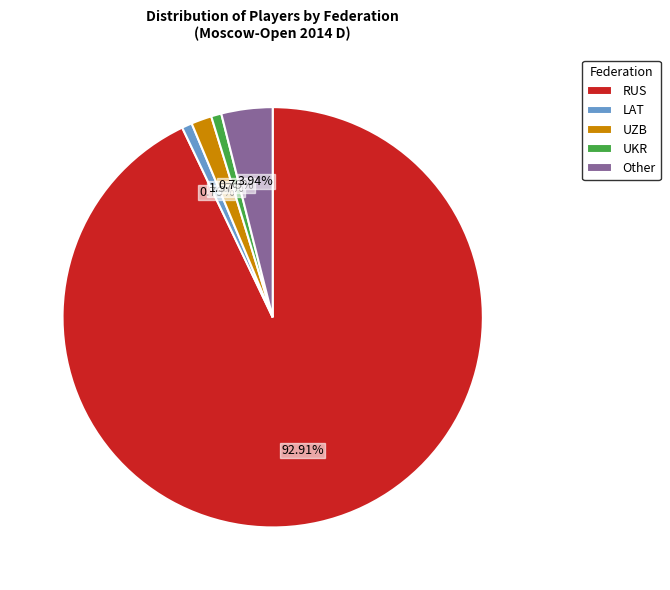

What is the largest slice in the pie chart?

RUS